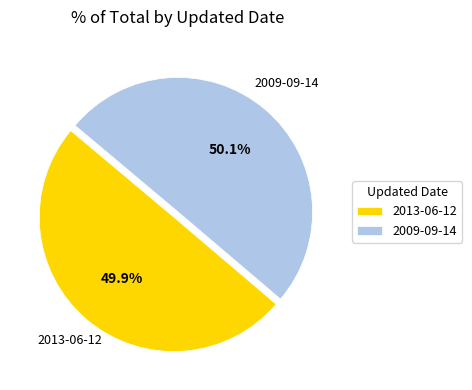

Does any single category account for the majority?

Yes